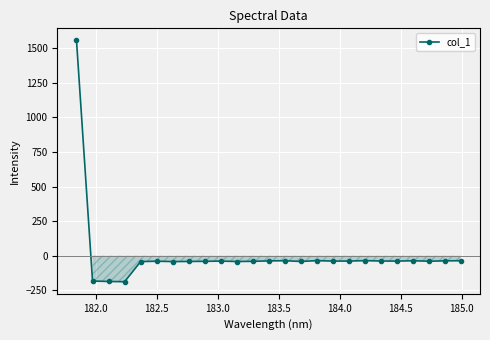

What is the maximum value shown in the chart?

1557.3